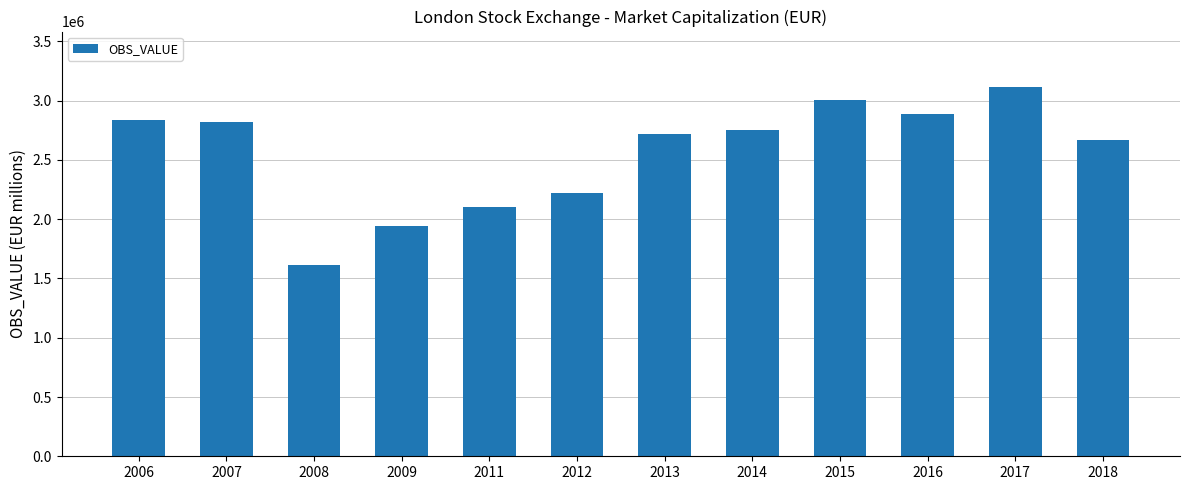

What is the sum of all values?

30695227.4